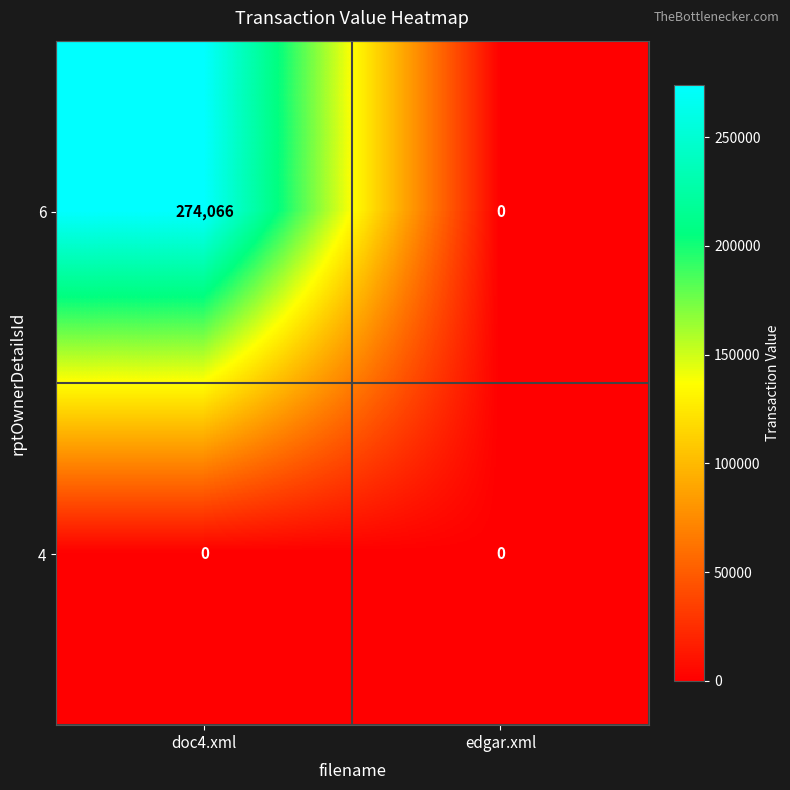

Reading left to right, list all the values displayed in this chart.

6: 274066	0
4: 0	0